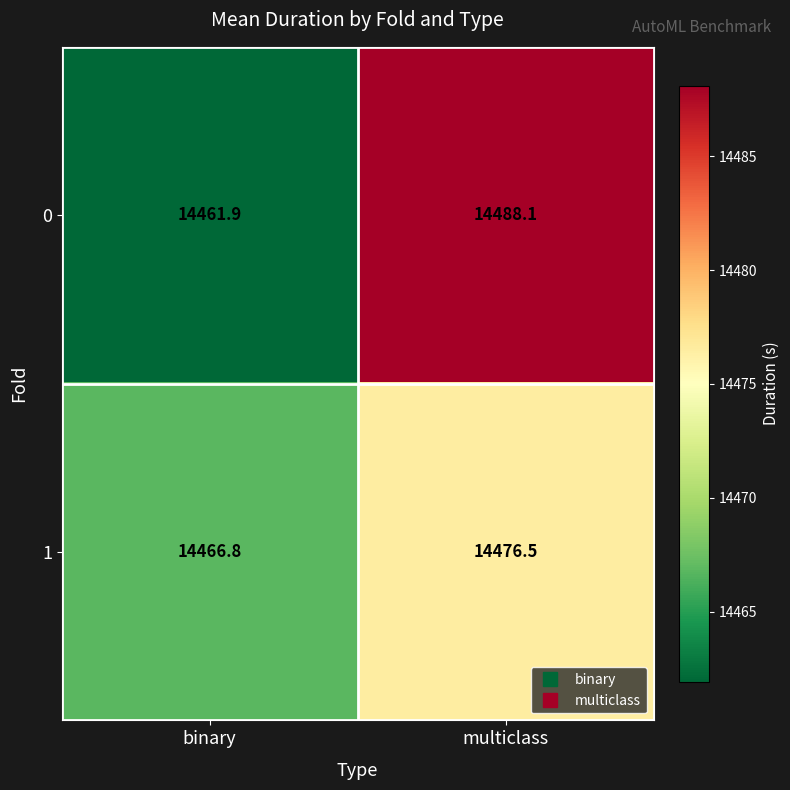

Which category has the highest value across all series?

multiclass